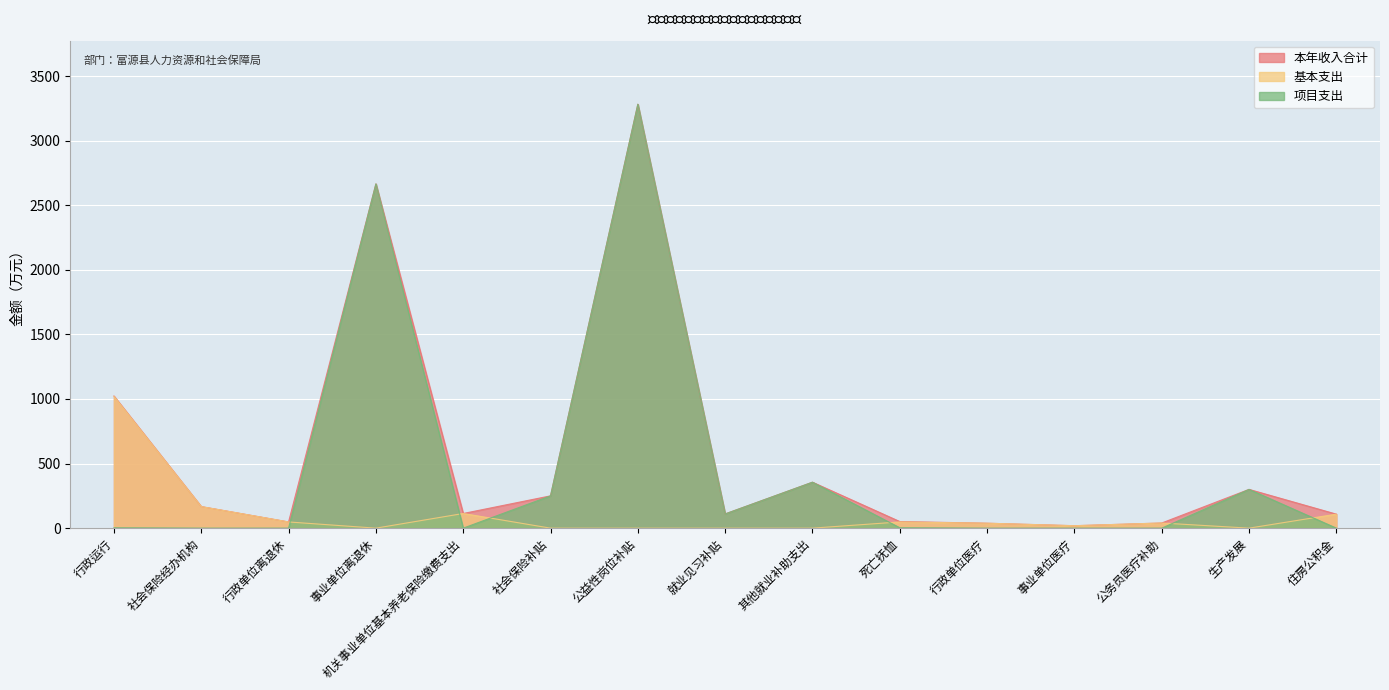

What is the total value across all series at 死亡抚恤?

102.1